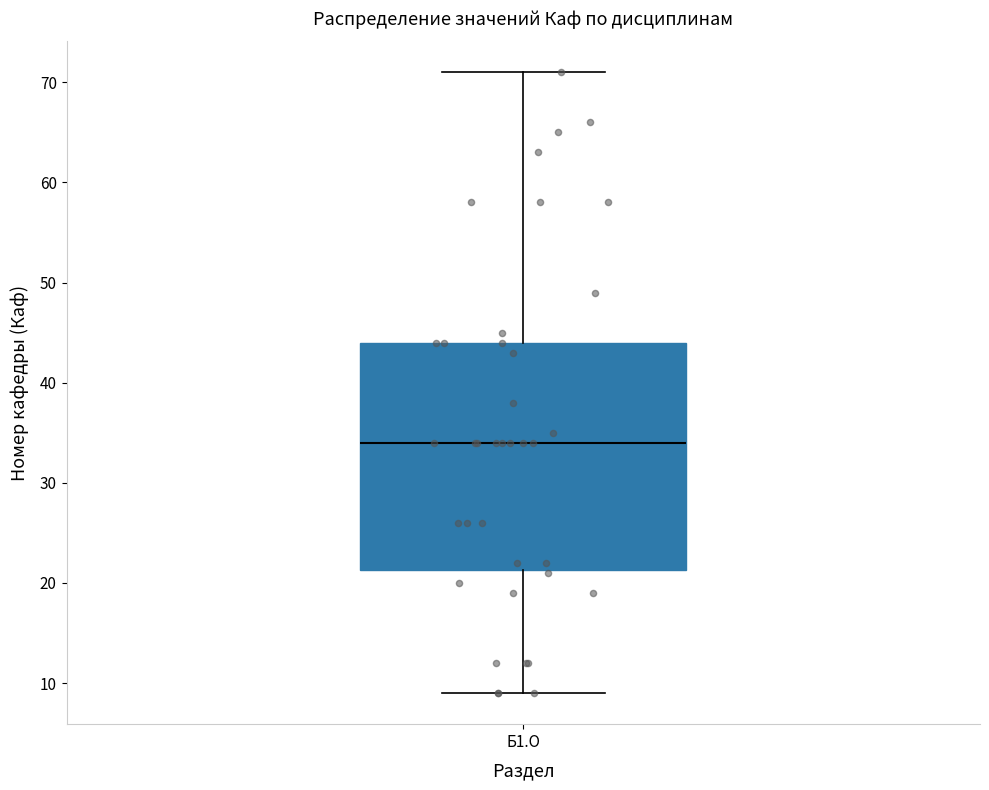

Read this box plot against the y-axis: the position of the median line, the range covered by the box, and the ends of both whiskers. The values are not printed on the chart, so give them approximately, as read against the axis.

median 34, box 21 to 44, whiskers 9 to 71